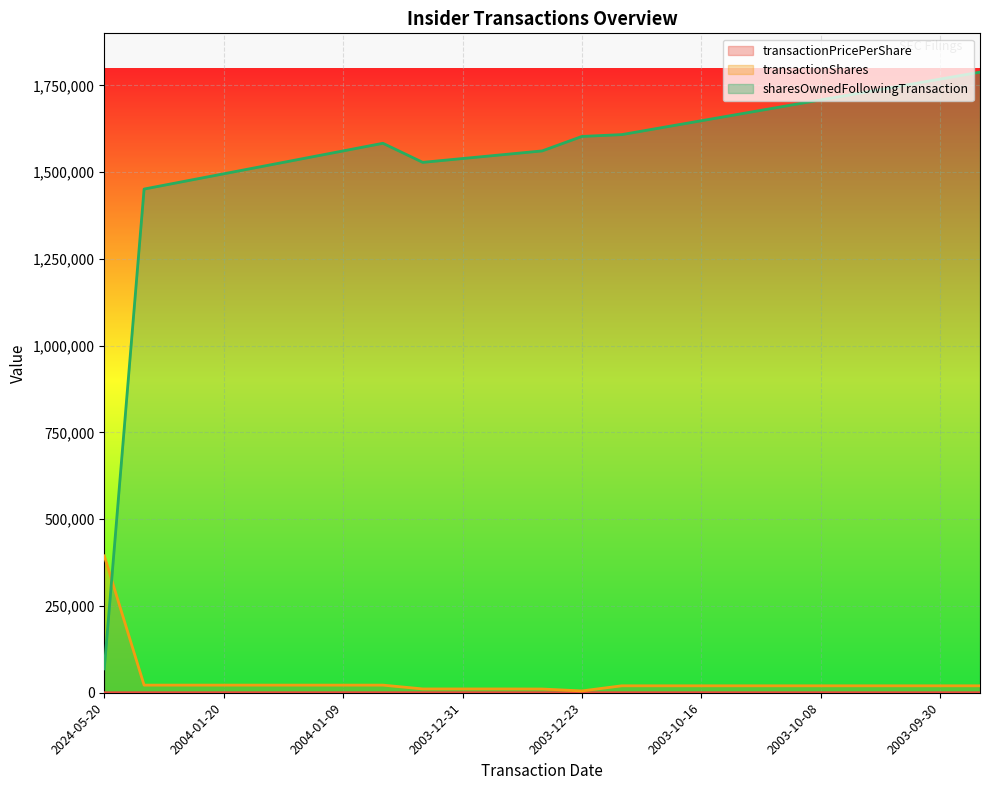

What is the difference between the transactionShares values at 2003-10-22 and 2004-01-05?

9012.0